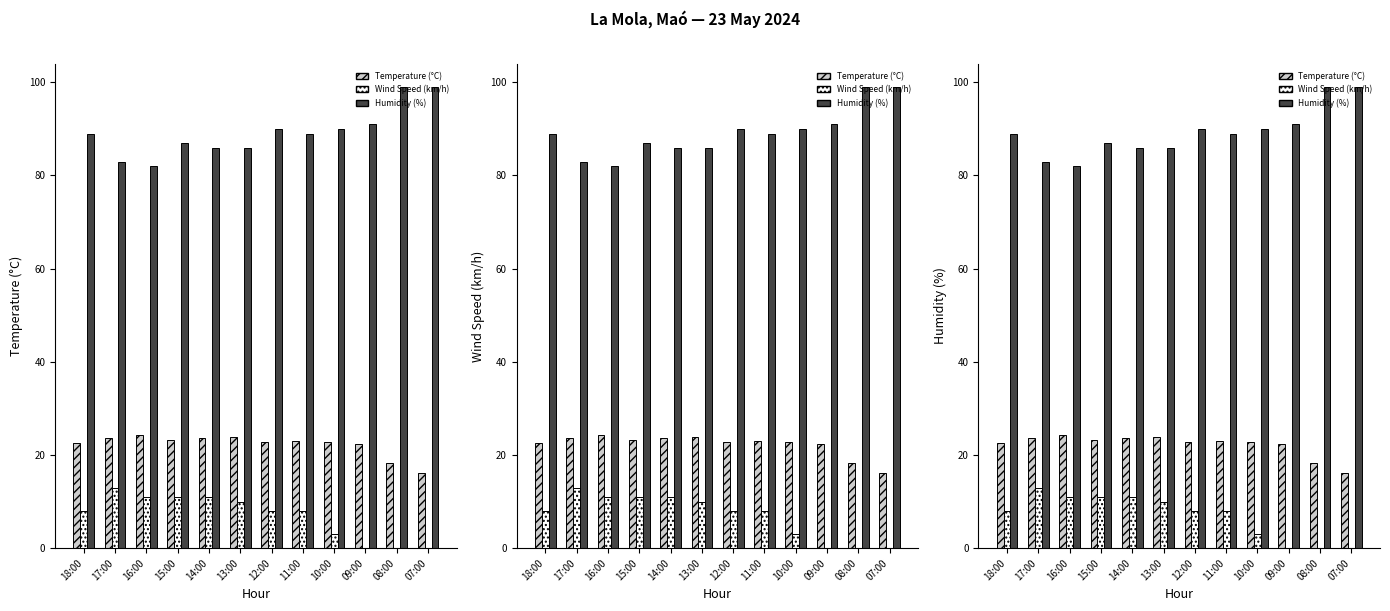

Which series has the largest range (max minus min)?

Humidity (%)